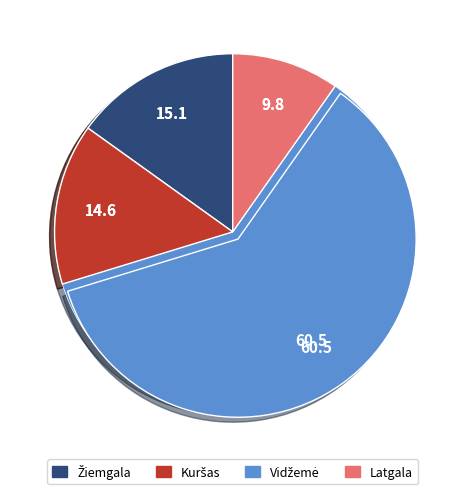

The Kuršas slice represents 21% of the pie. True or false?

False